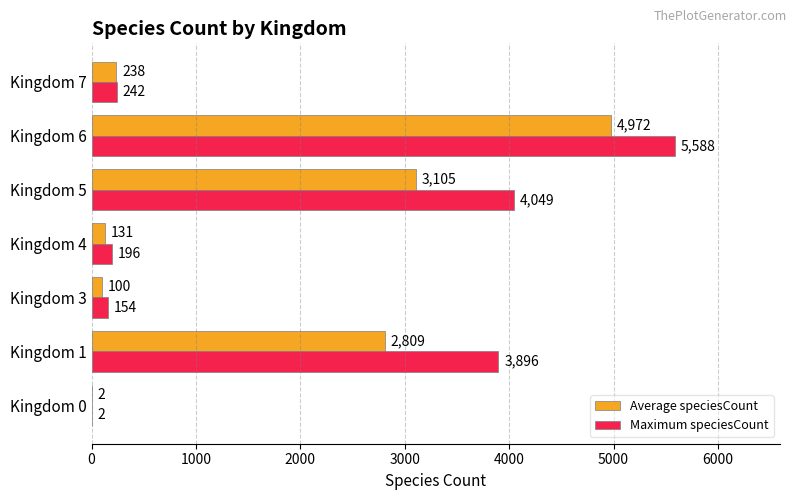

At which category does the chart reach its peak across all series?

Kingdom 6